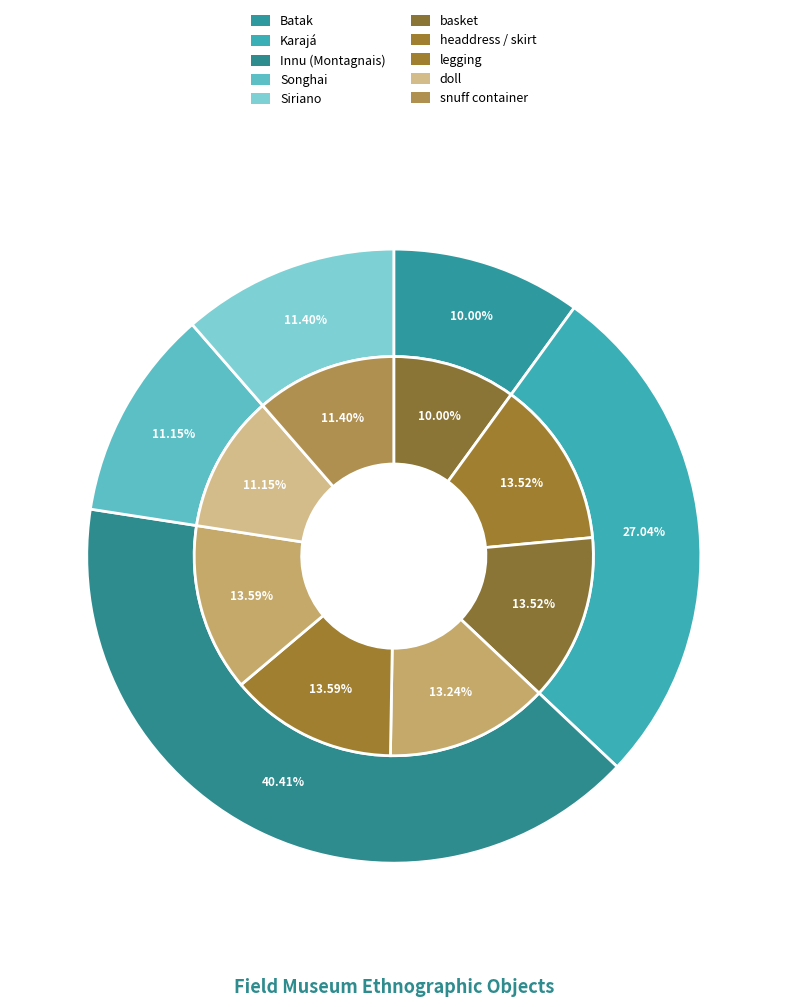

Does basket represent more than half of the total?

No